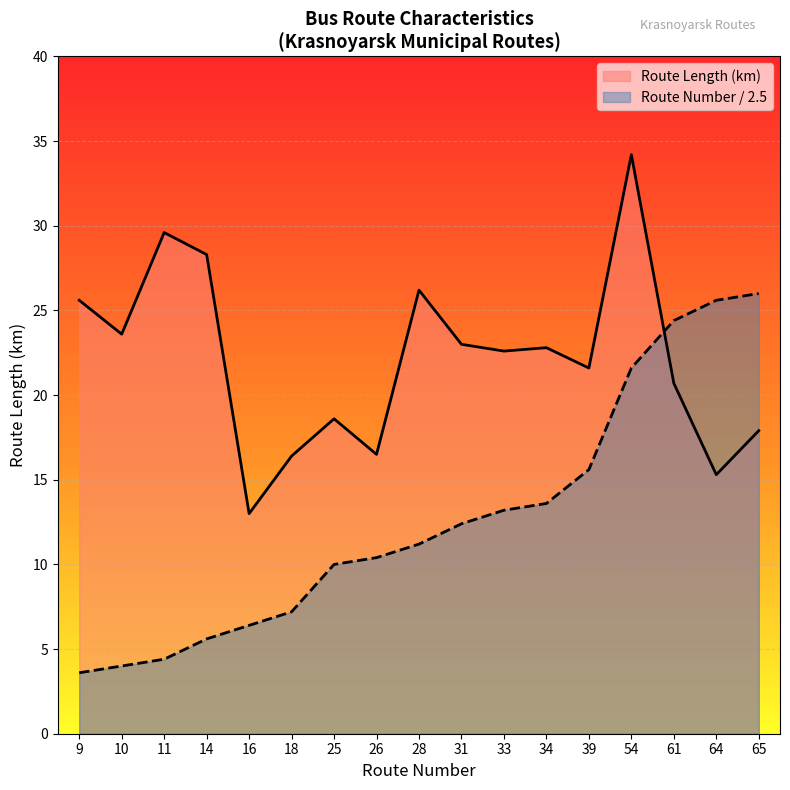

The Route Number series shows 5.7 at 64. True or false?

False